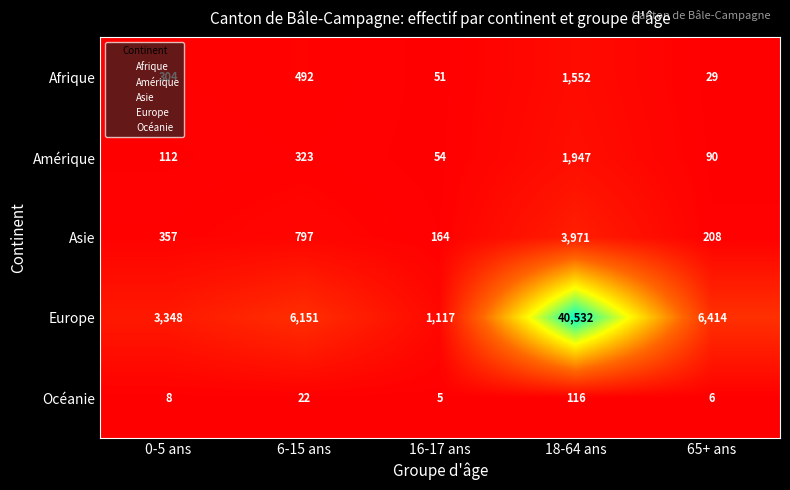

What is the difference between the maximum and minimum values in the Asie series?

3807